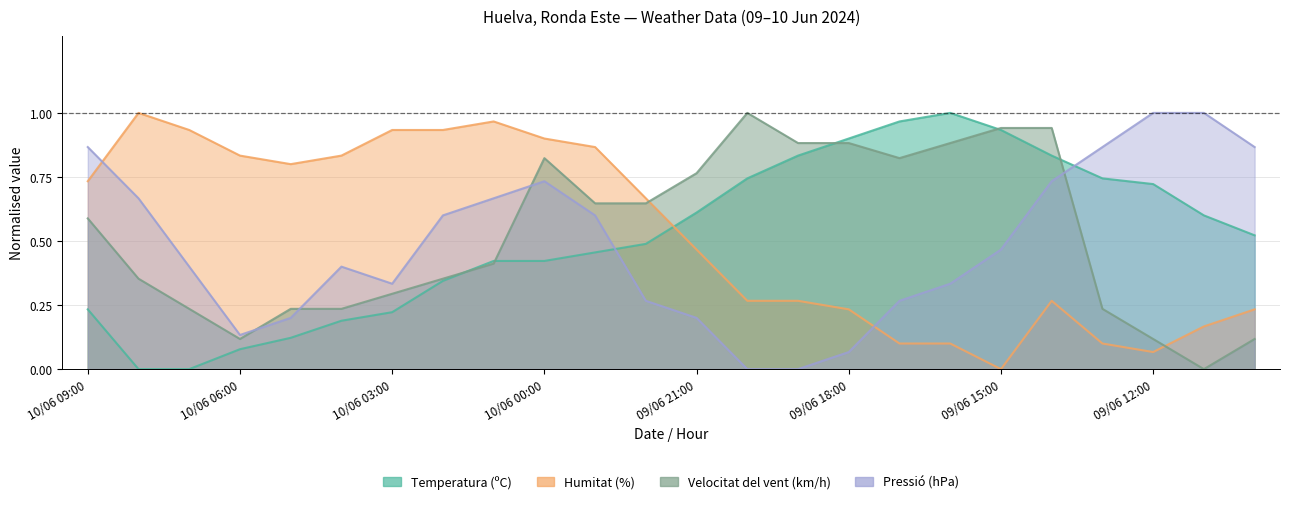

Which series ends up on top after the final intersection of Pressió (hPa) and Velocitat del vent (km/h)?

Pressió (hPa)